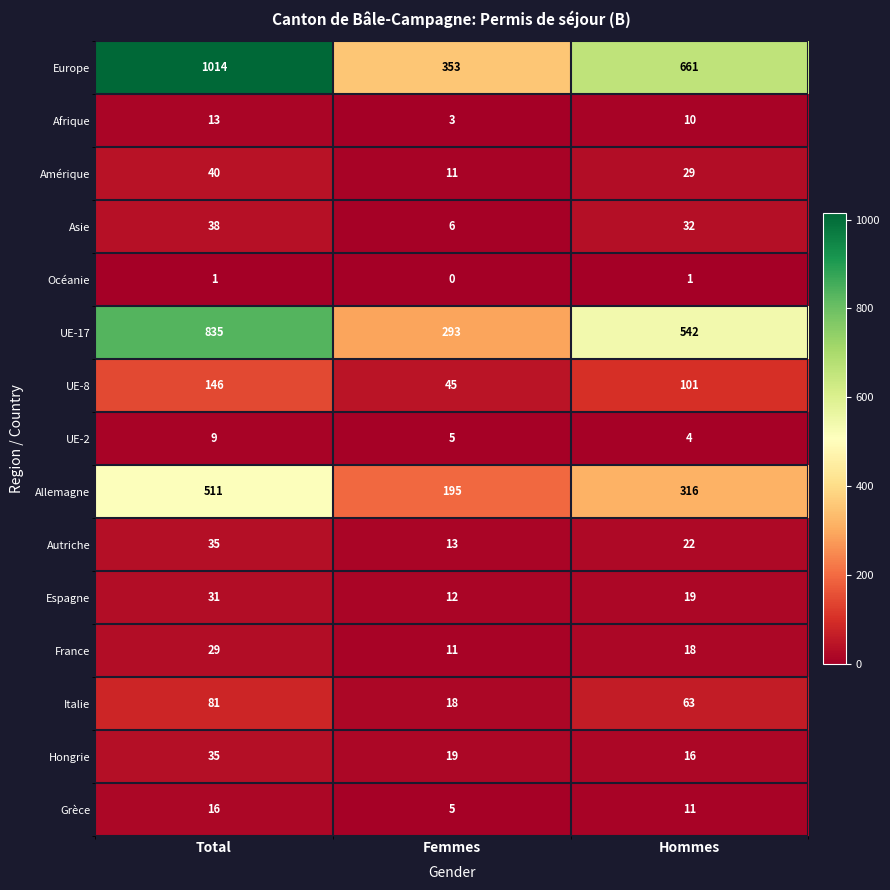

Rank the categories by Autriche value from highest to lowest.

Total, Hommes, Femmes